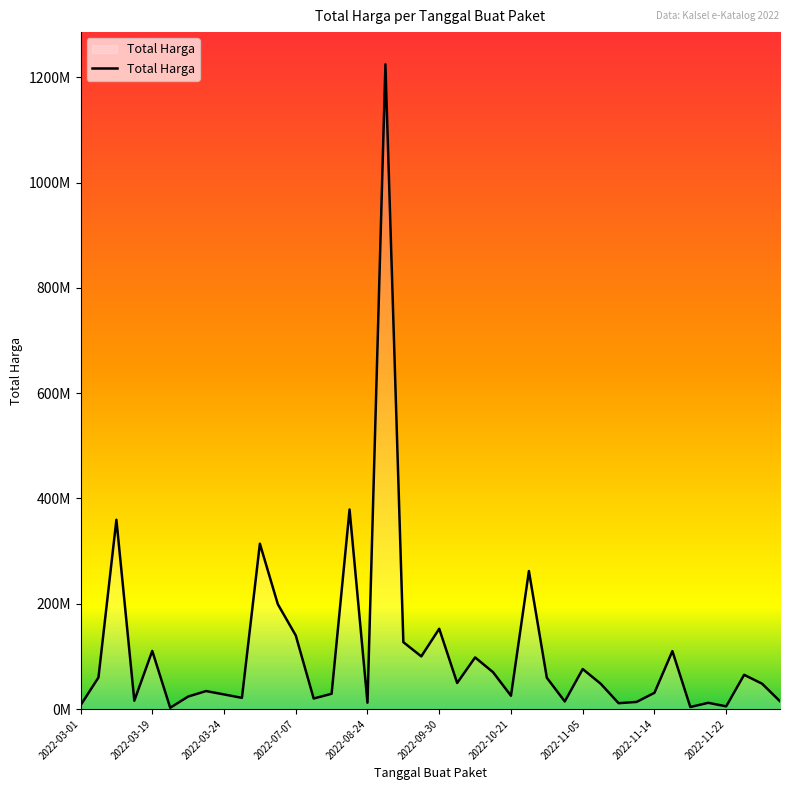

What is the difference between the maximum and minimum values?

1222286250